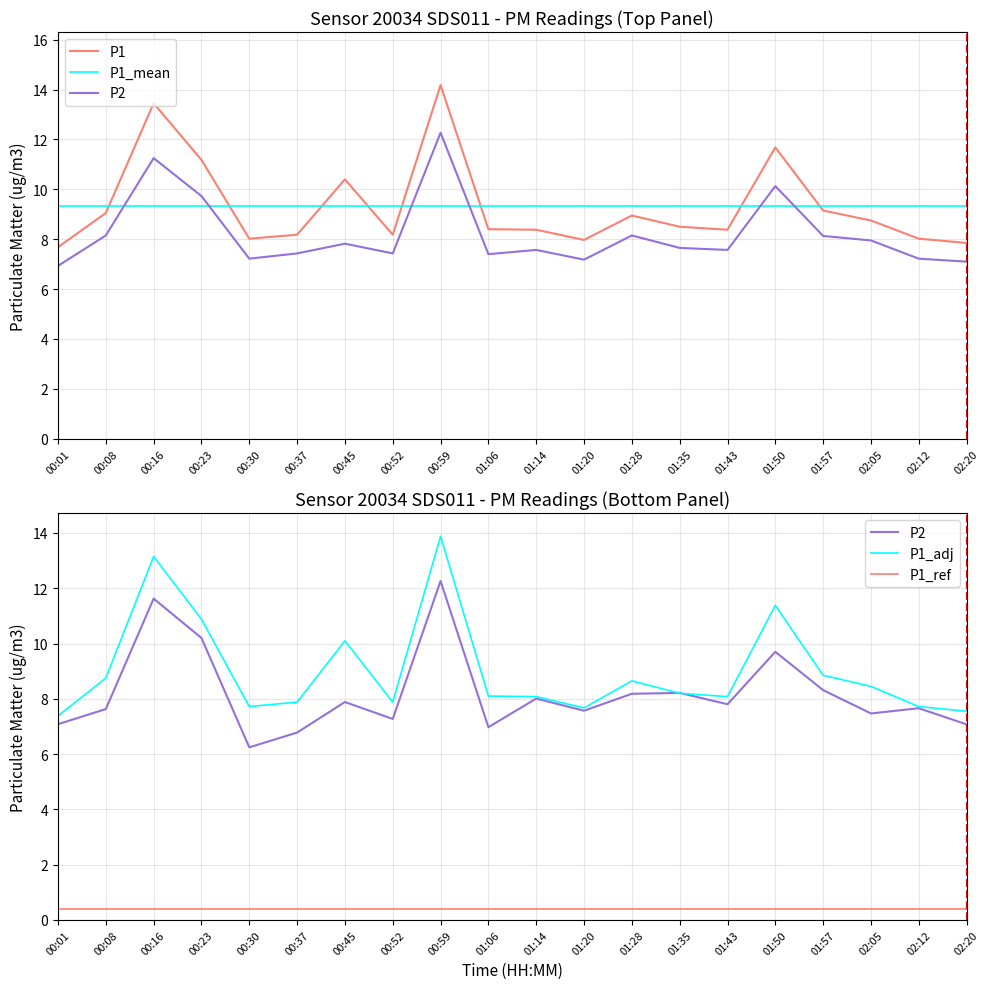

How many lines are shown in the chart?

5